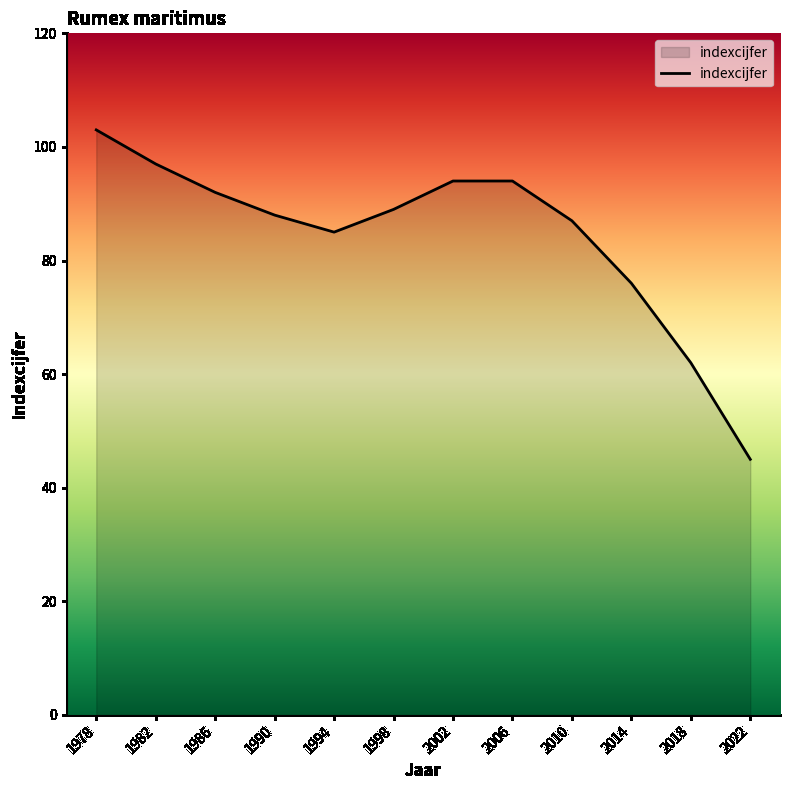

What is the approximate value at 2018?

62